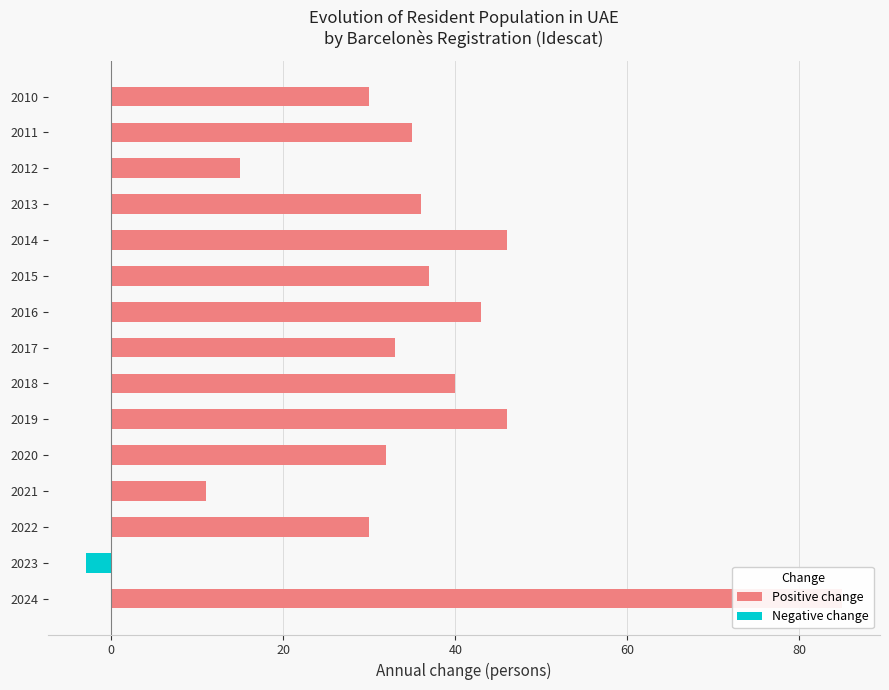

Reading left to right, list all the values displayed in this chart.

Positive change: 85	0	30	11	32	46	40	33	43	37	46	36	15	35	30
Negative change: 0	-3	0	0	0	0	0	0	0	0	0	0	0	0	0